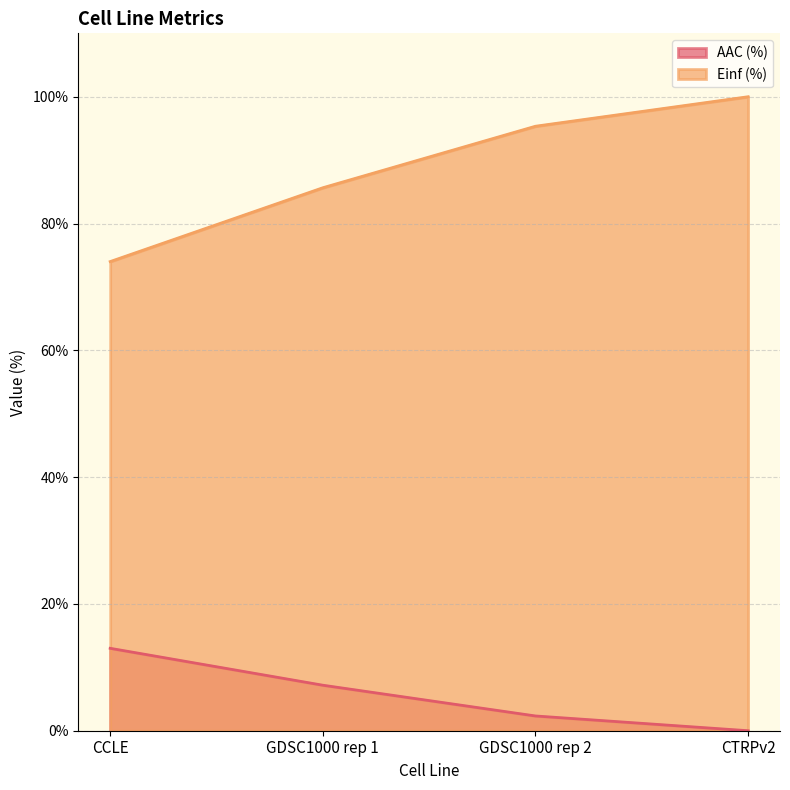

How many data points in AAC (%) are above 7?

2